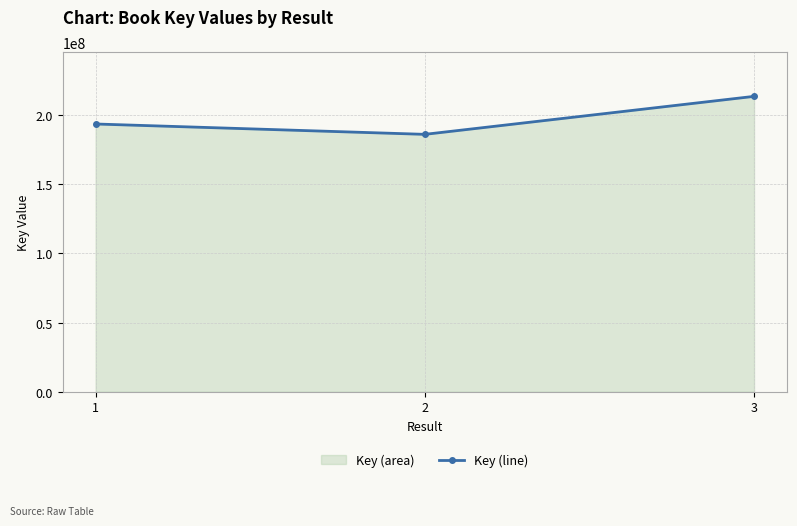

What is the smallest value displayed?

186060729